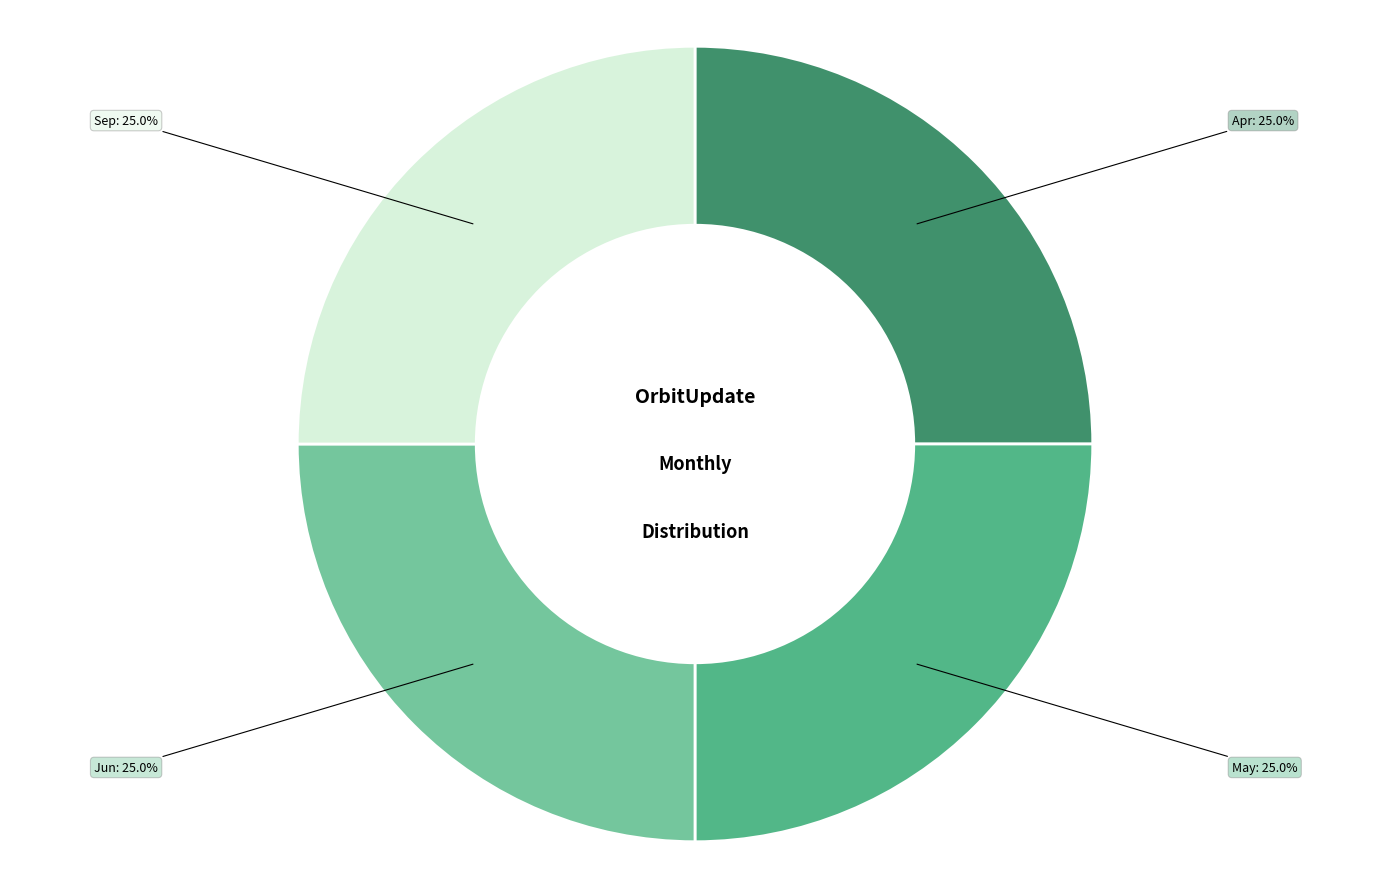

What is the ratio of the value at May to the value at Sep?

1.0